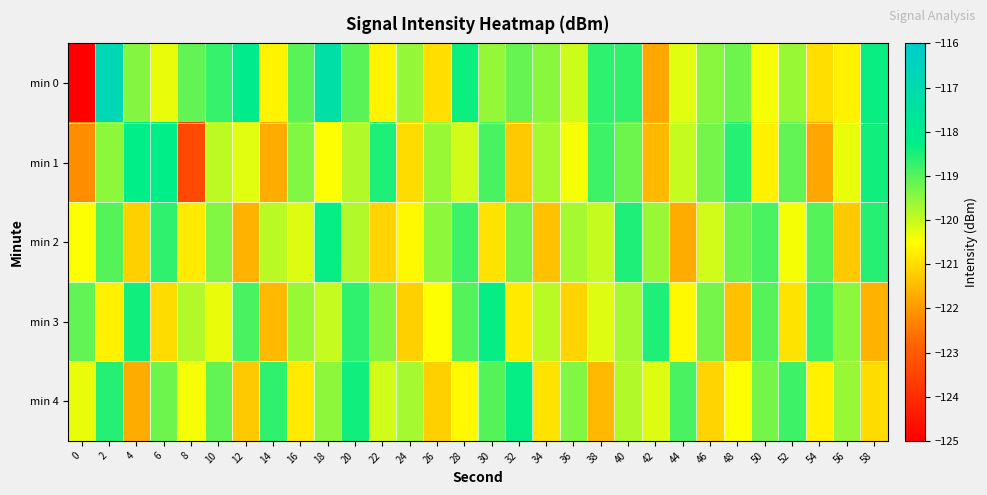

Reading left to right, transcribe all the data shown in this chart.

min 0: 0=-125.0	2=-116.8	4=-119.4	6=-120.3	8=-119.1	10=-118.7	12=-118.1	14=-120.7	16=-119.0	18=-117.3	20=-119.0	22=-120.6	24=-119.6	26=-121.0	28=-118.4	30=-119.6	32=-119.2	34=-119.5	36=-120.1	38=-118.6	40=-118.7	42=-121.8	44=-120.2	46=-119.5	48=-119.2	50=-120.4	52=-119.6	54=-121.0	56=-120.7	58=-118.3
min 1: 0=-122.2	2=-119.5	4=-118.3	6=-118.3	8=-123.4	10=-119.9	12=-120.3	14=-121.7	16=-119.4	18=-120.5	20=-119.8	22=-118.5	24=-121.0	26=-119.6	28=-120.1	30=-118.9	32=-121.3	34=-119.7	36=-120.4	38=-118.8	40=-119.2	42=-121.5	44=-120.0	46=-119.3	48=-118.6	50=-120.7	52=-119.1	54=-121.8	56=-120.3	58=-118.4
min 2: 0=-120.5	2=-119.0	4=-121.2	6=-118.7	8=-120.8	10=-119.4	12=-121.6	14=-119.9	16=-120.2	18=-118.3	20=-119.8	22=-121.1	24=-120.6	26=-119.5	28=-118.8	30=-120.9	32=-119.3	34=-121.4	36=-119.7	38=-120.0	40=-118.5	42=-119.6	44=-121.7	46=-120.1	48=-119.2	50=-118.9	52=-120.4	54=-119.0	56=-121.3	58=-118.6
min 3: 0=-119.1	2=-120.7	4=-118.4	6=-121.0	8=-119.8	10=-120.3	12=-118.9	14=-121.5	16=-119.6	18=-120.0	20=-118.7	22=-119.4	24=-121.2	26=-120.5	28=-119.0	30=-118.3	32=-120.8	34=-119.9	36=-121.1	38=-120.2	40=-119.7	42=-118.5	44=-120.6	46=-119.3	48=-121.4	50=-119.0	52=-120.9	54=-118.8	56=-119.5	58=-121.6
min 4: 0=-120.3	2=-118.6	4=-121.7	6=-119.2	8=-120.4	10=-119.1	12=-121.3	14=-118.7	16=-120.8	18=-119.5	20=-118.4	22=-120.1	24=-119.7	26=-121.2	28=-120.6	30=-119.0	32=-118.3	34=-120.9	36=-119.4	38=-121.5	40=-119.8	42=-120.2	44=-118.9	46=-121.1	48=-120.5	50=-119.3	52=-118.8	54=-120.7	56=-119.6	58=-121.0